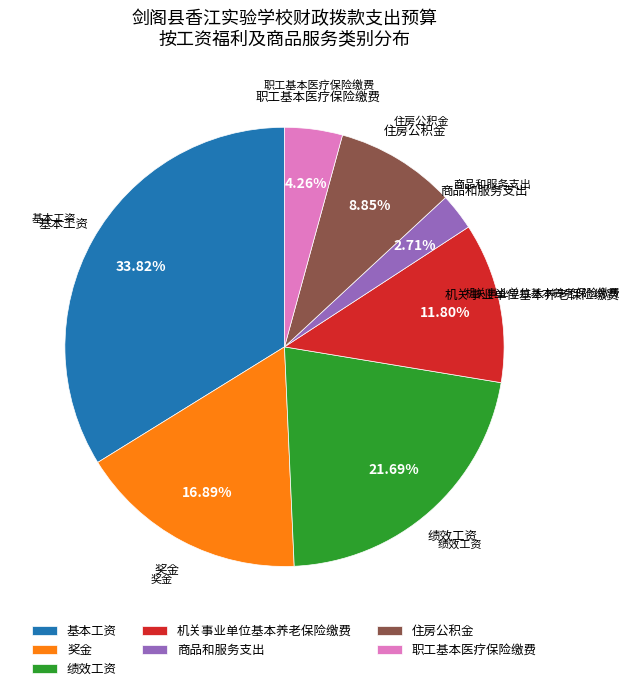

To the nearest percent, what is the average slice percentage?

14%